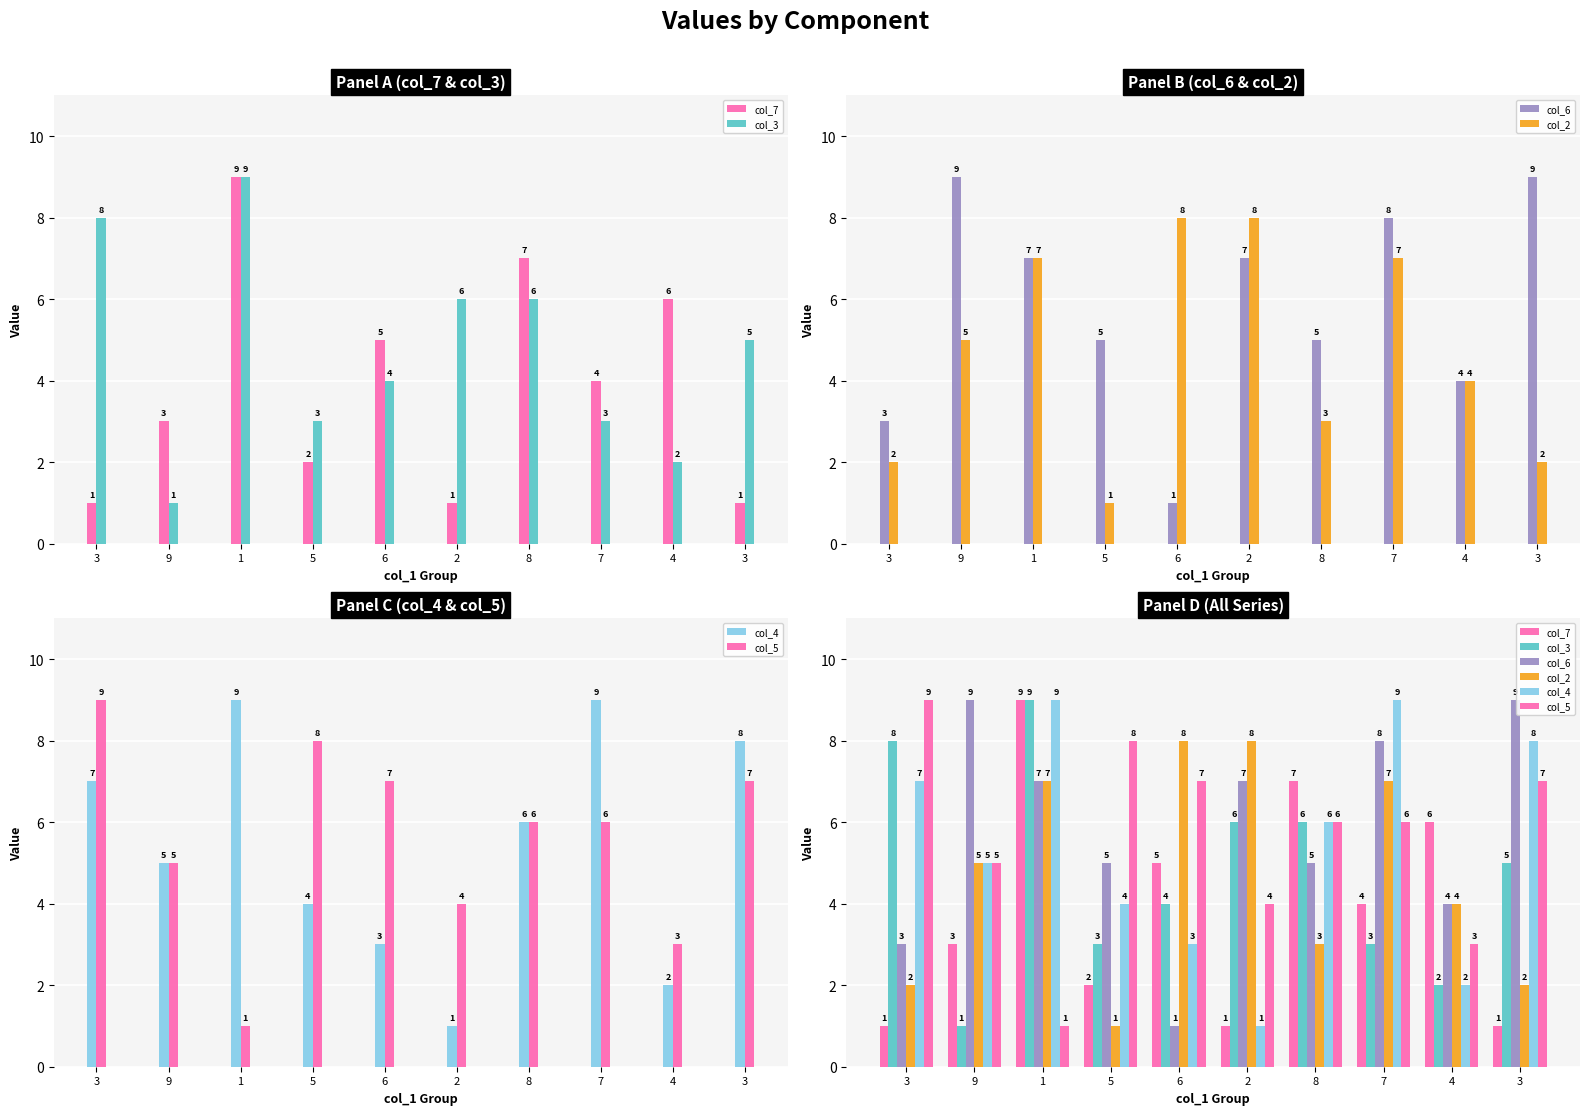

Which series changed the most between 3 and 6?

col_2